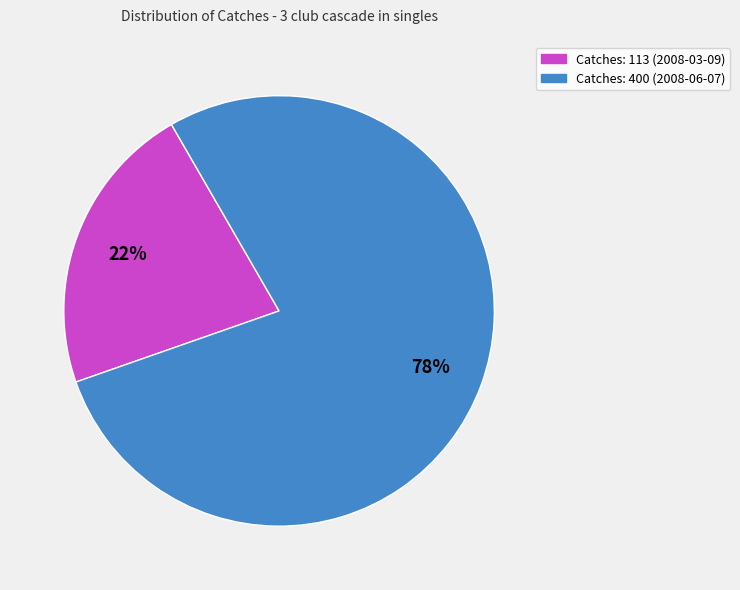

To the nearest percent, what is the difference between the Catches: 400 (2008-06-07) and Catches: 113 (2008-03-09) slice percentages?

56%